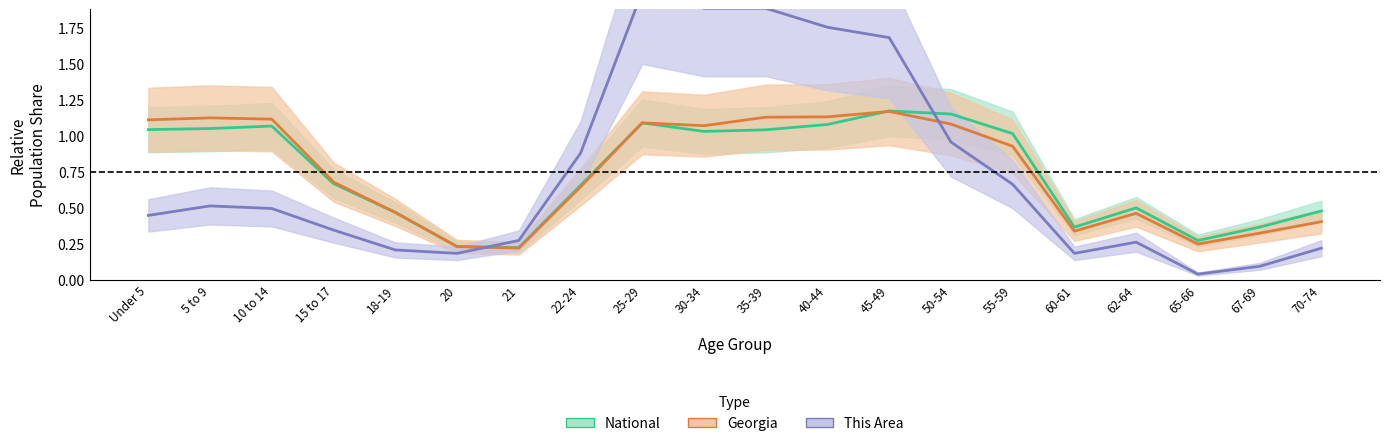

How many interior local peaks does the this_area series have?

3